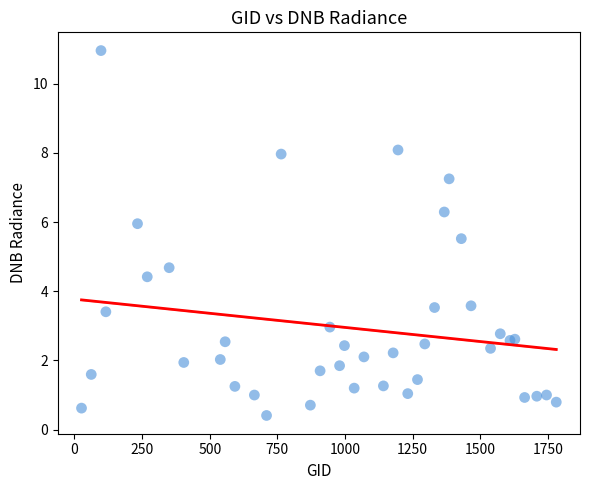

What Y value in the scatter plot is closest to 5?

4.7